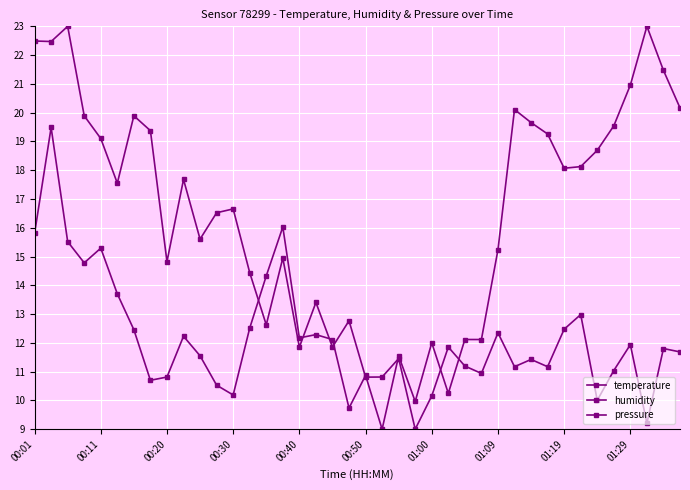

Which has a higher value, 23 or 00:40?

23